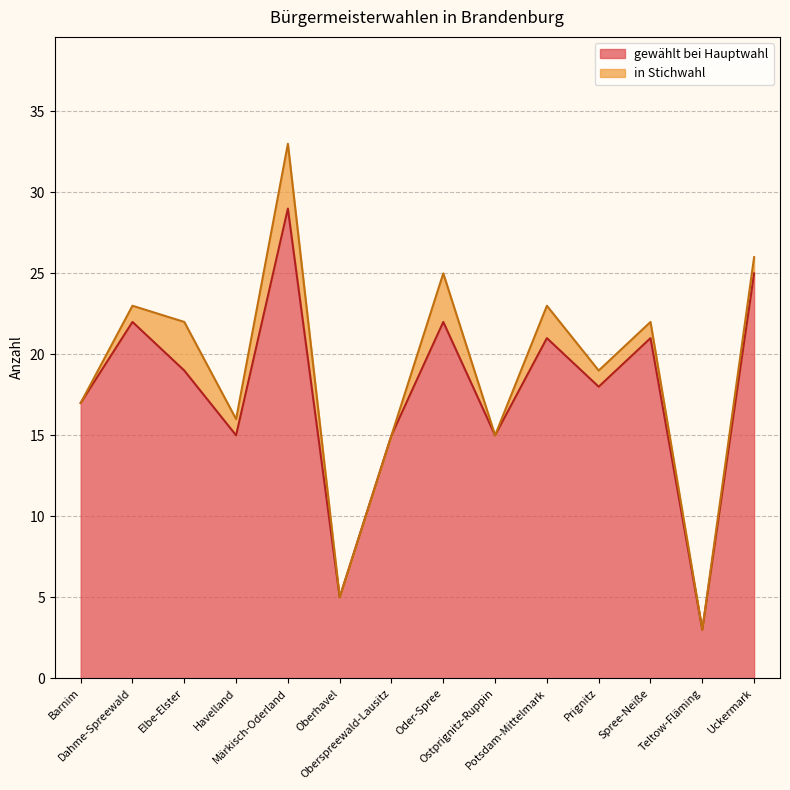

What is the label of the 9th point from the right?

Oberhavel